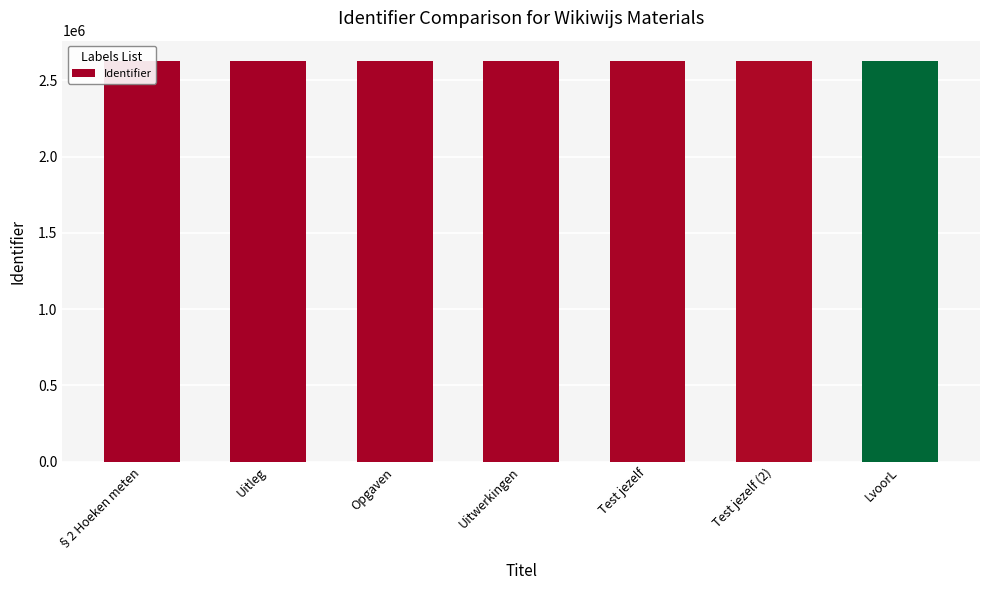

True or false: the data shows 785891 at Test jezelf.

False